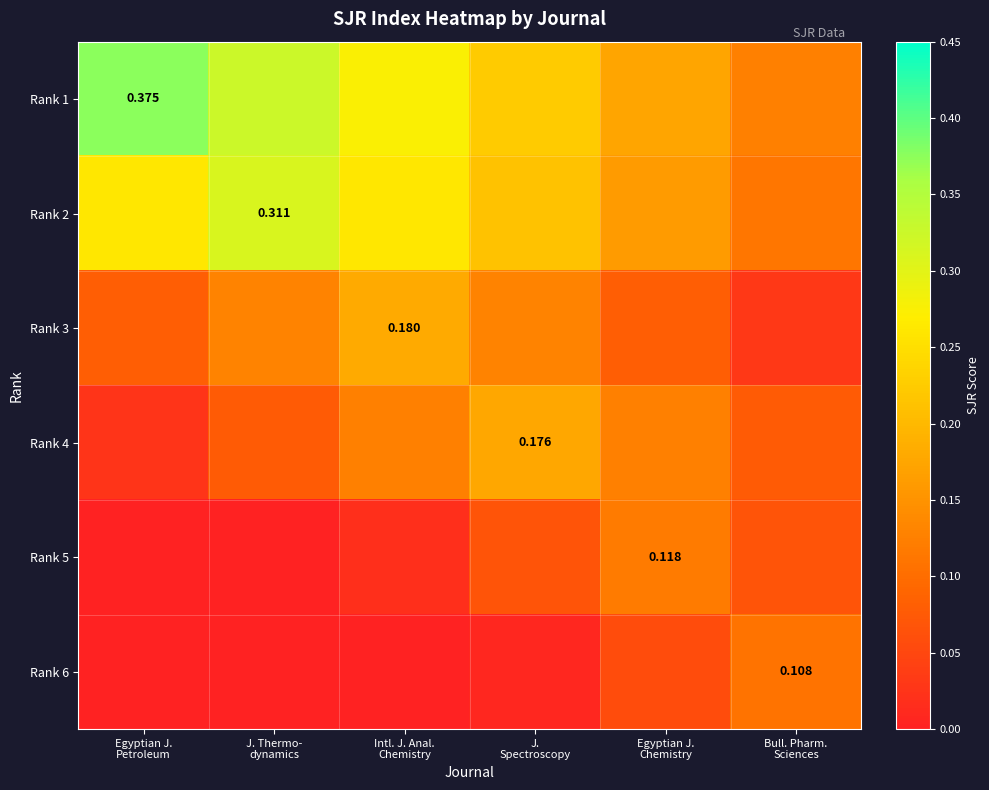

At how many categories does at least one series exceed 0?

6